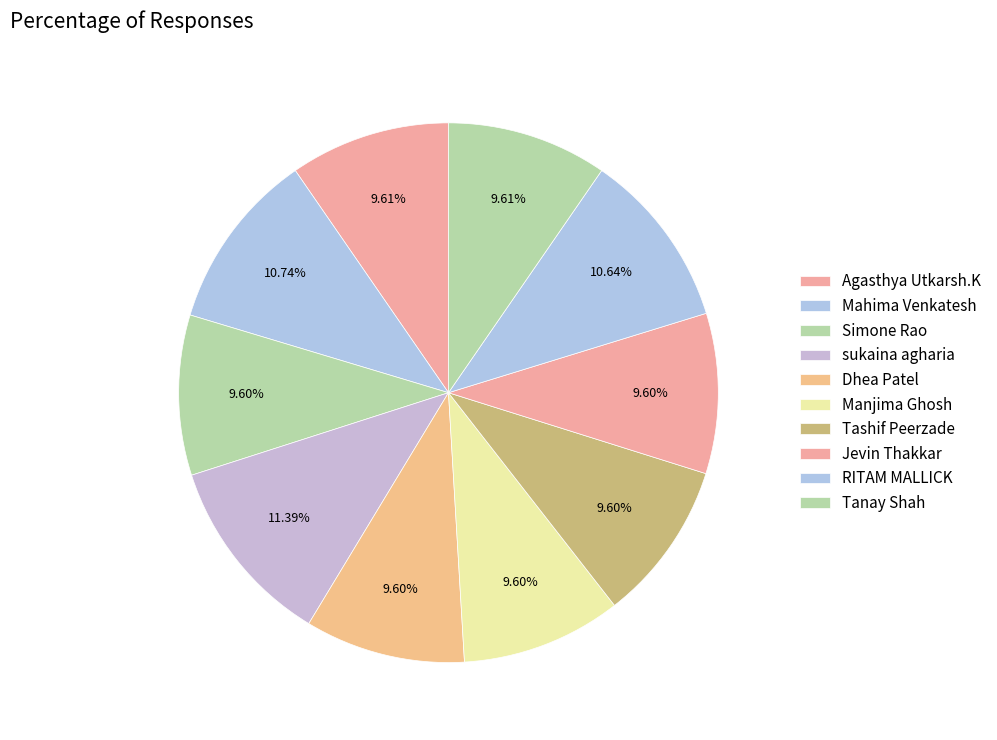

Rank the categories by value from highest to lowest.

sukaina agharia, Mahima Venkatesh, RITAM MALLICK, Tanay Shah, Agasthya Utkarsh.K, Tashif Peerzade, Manjima Ghosh, Dhea Patel, Jevin Thakkar, Simone Rao